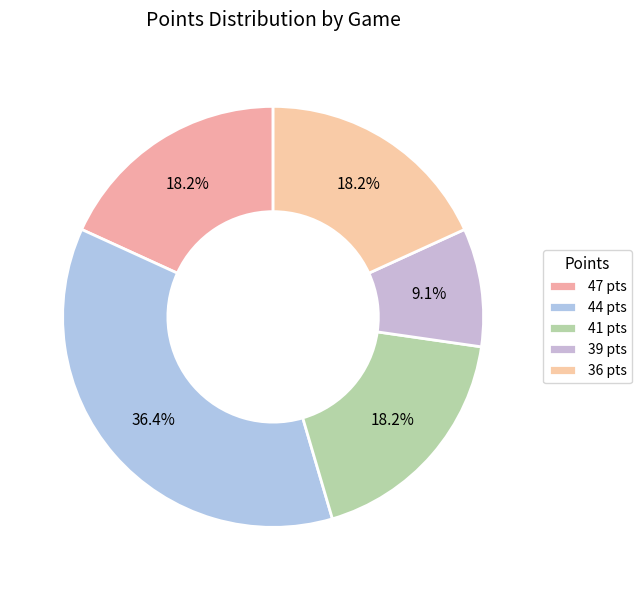

Count the number of slices in the pie.

5